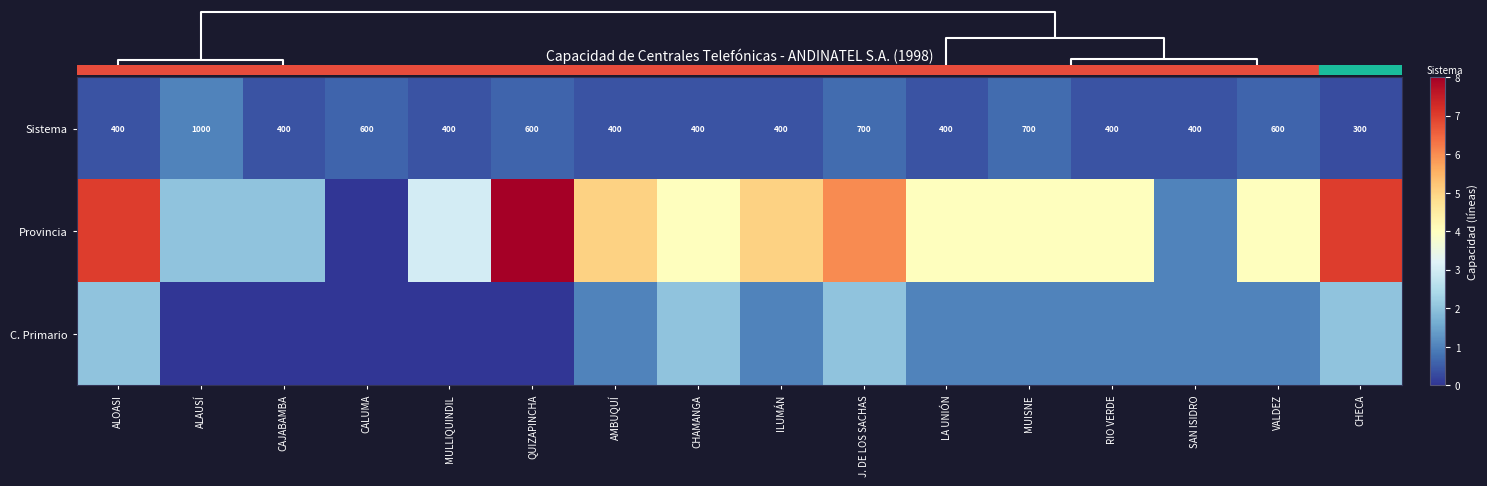

What is the difference between the maximum and minimum values in the Sistema series?

700